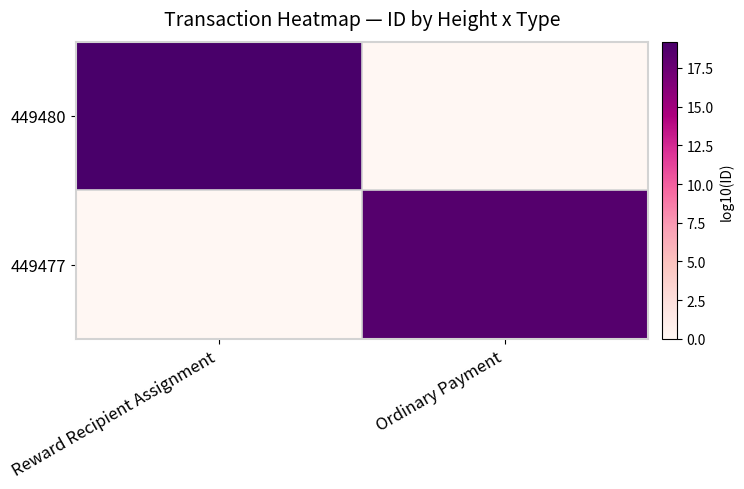

Reading left to right, extract all data points from this chart.

449480: Reward Recipient Assignment=19.2	Ordinary Payment=0.0
449477: Reward Recipient Assignment=0.0	Ordinary Payment=18.6